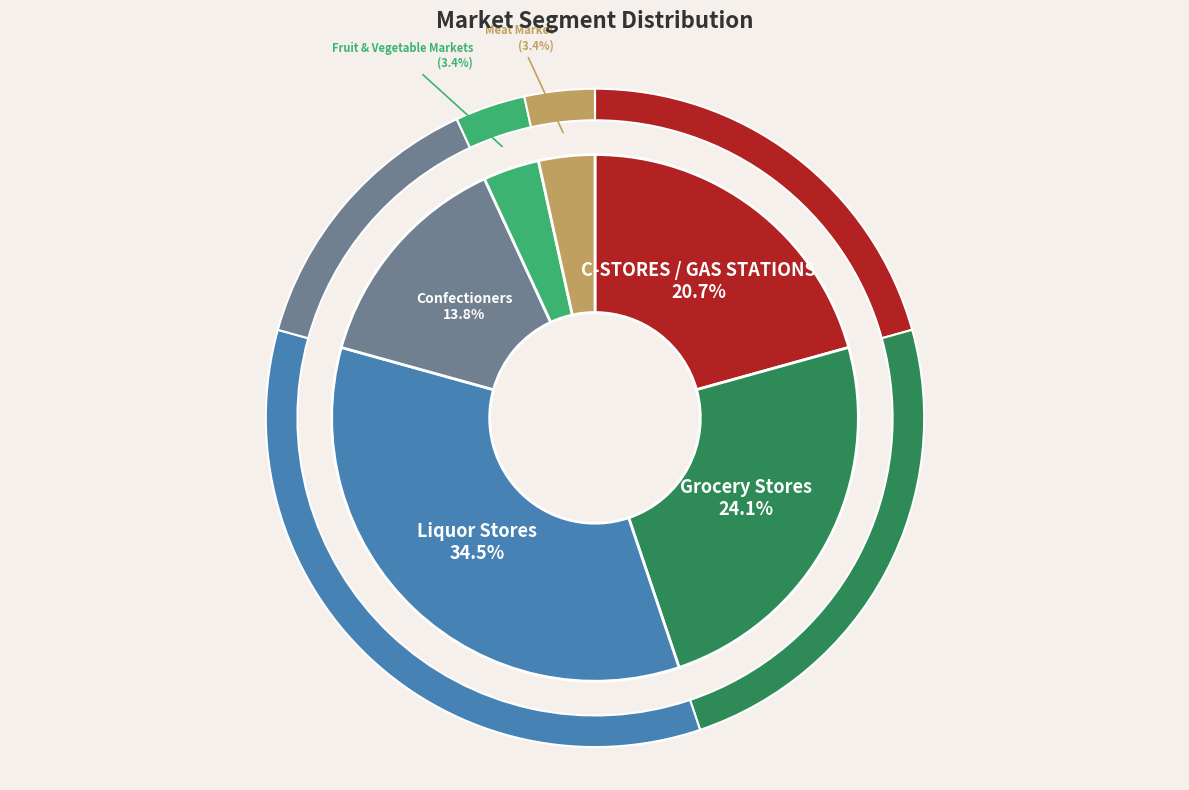

Rank the categories by value from lowest to highest.

Fruit & Vegetable Markets, Meat Market, Confectioners, C-STORES / GAS STATIONS, Grocery Stores, Liquor Stores